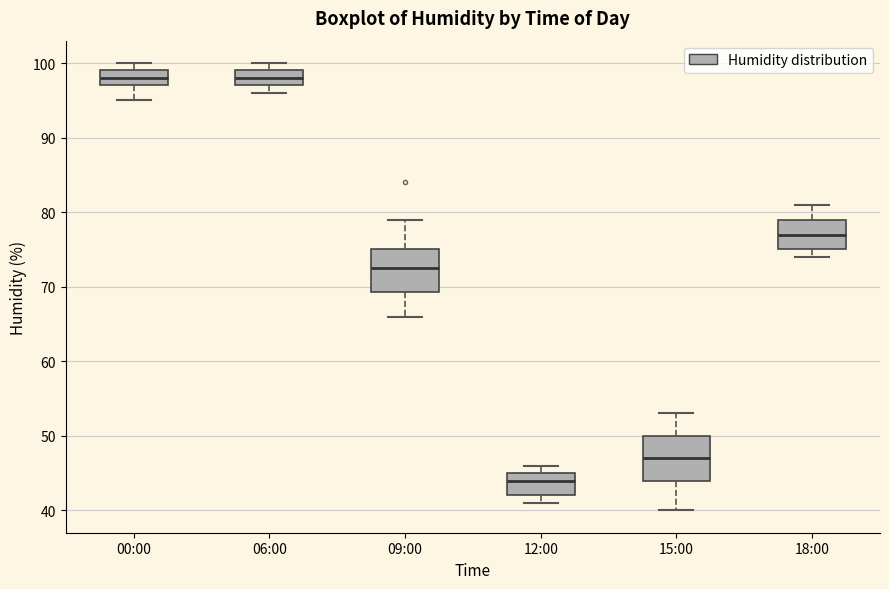

Where does the median line of the box for 12:00 sit on the y-axis? The values are not printed on the chart, so give them approximately, as read against the axis.

44